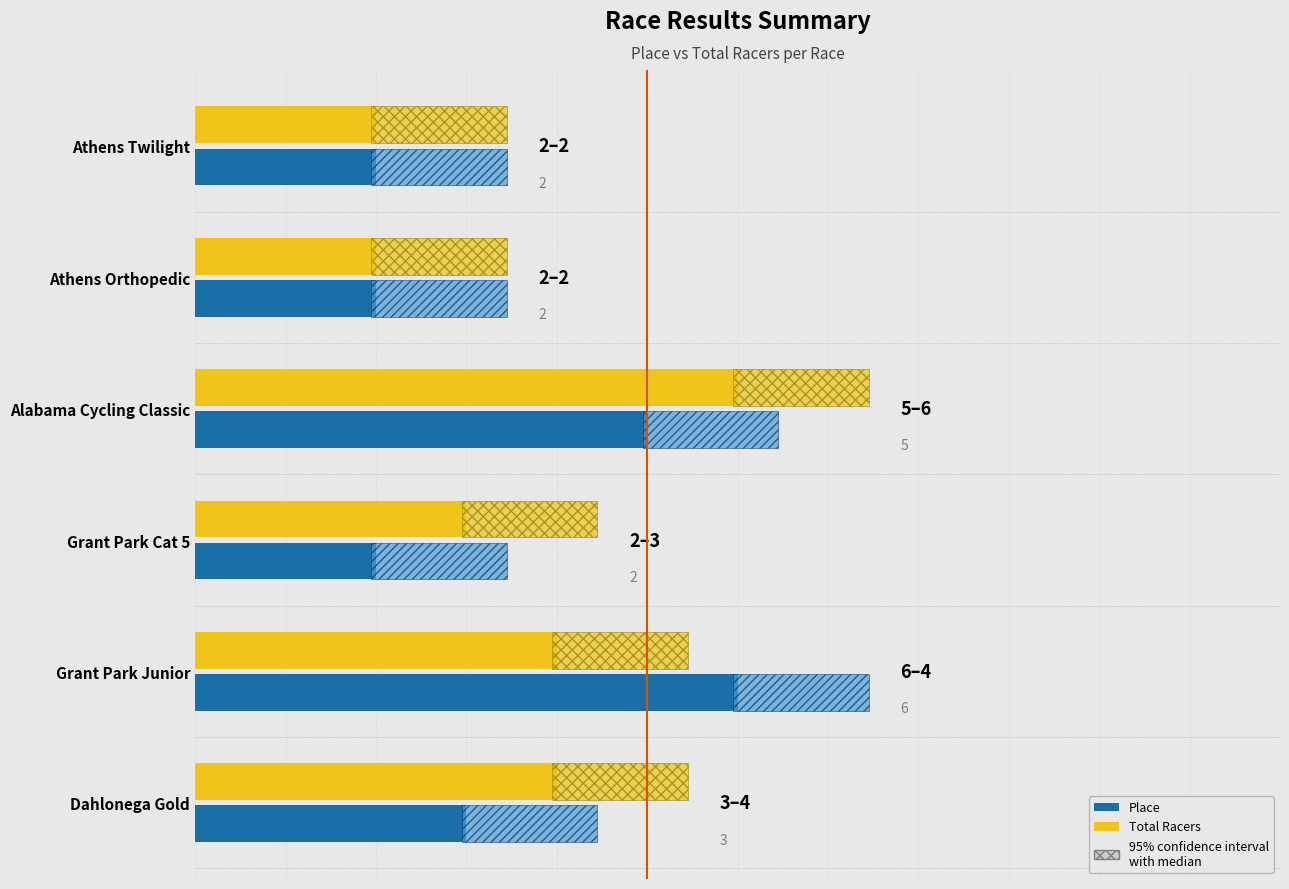

How many values in the Place series are below 3?

3